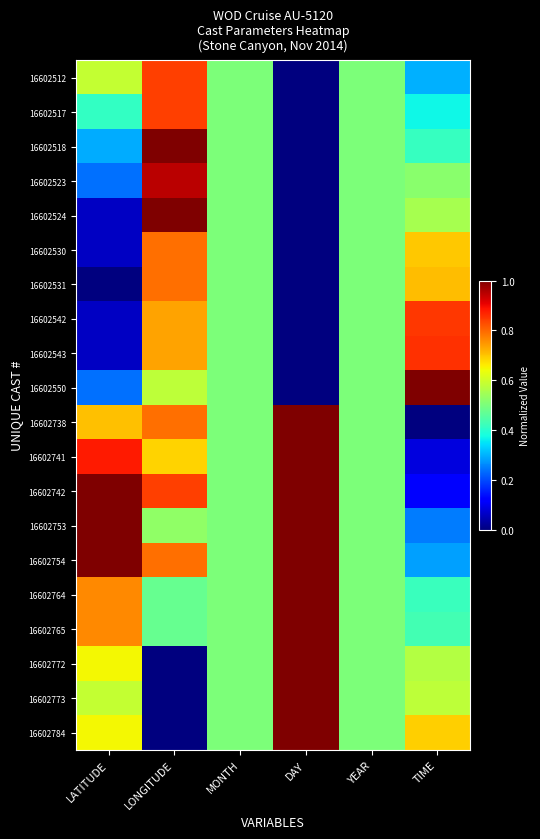

What is the greatest value displayed?

1.0